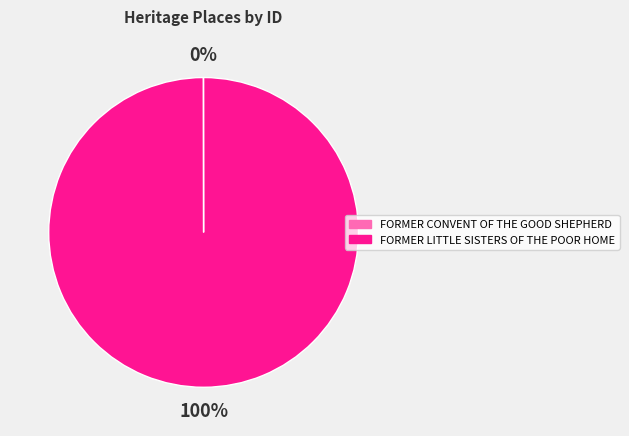

True or false: FORMER LITTLE SISTERS OF THE POOR HOME accounts for 91% of the total.

False